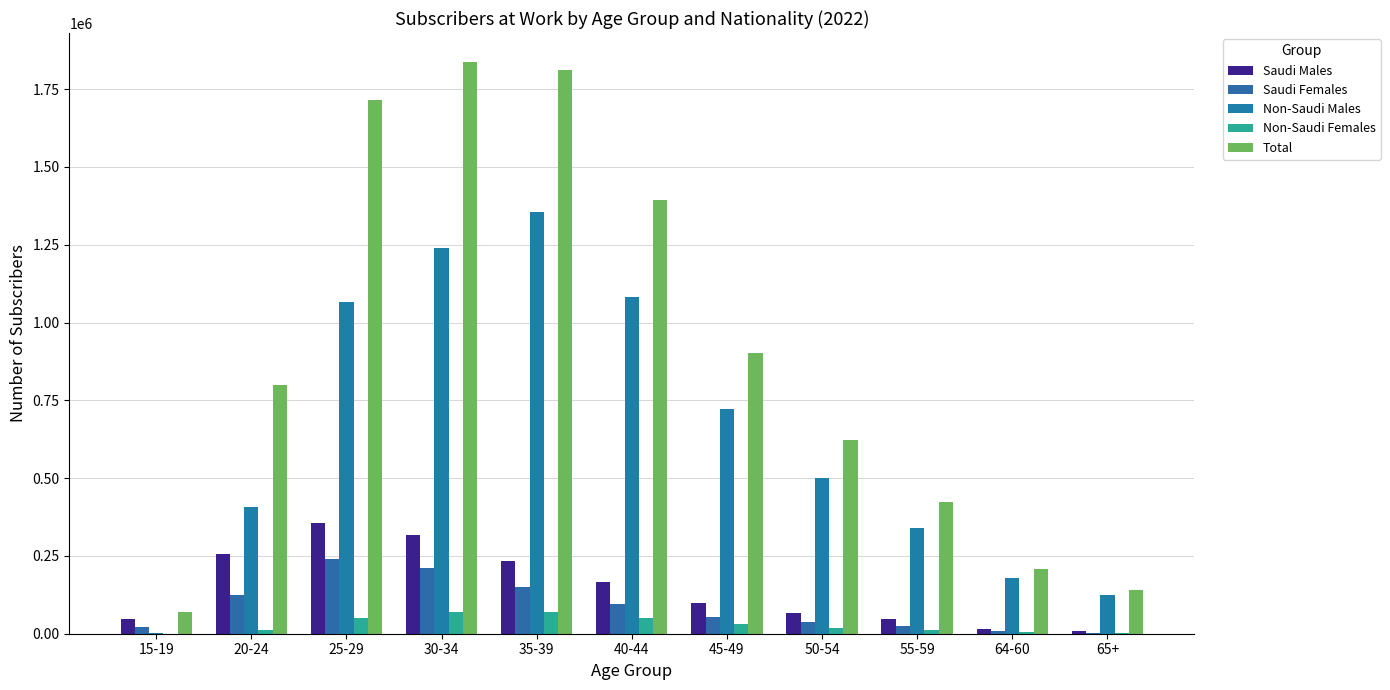

At which category is the sum across all series the highest?

30-34